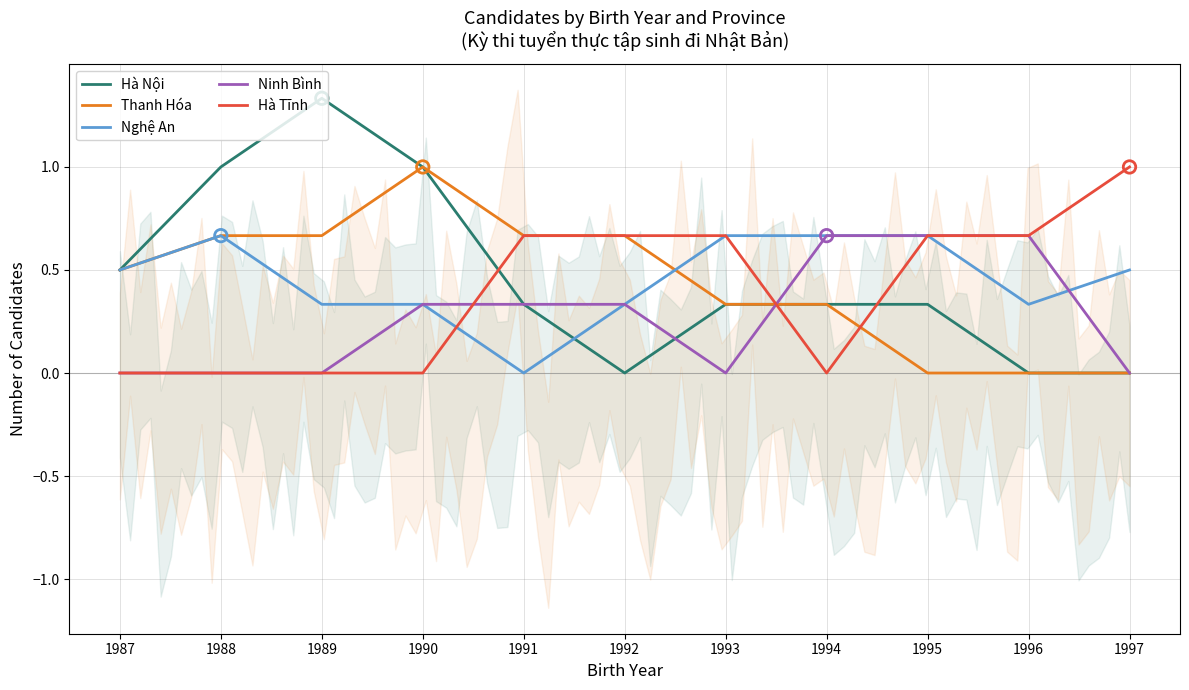

What are all the series names shown in the legend?

Hà Nội, Thanh Hóa, Nghệ An, Ninh Bình, Hà Tĩnh